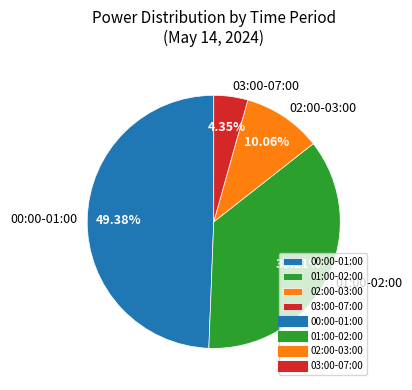

How many slices are in this pie chart?

4